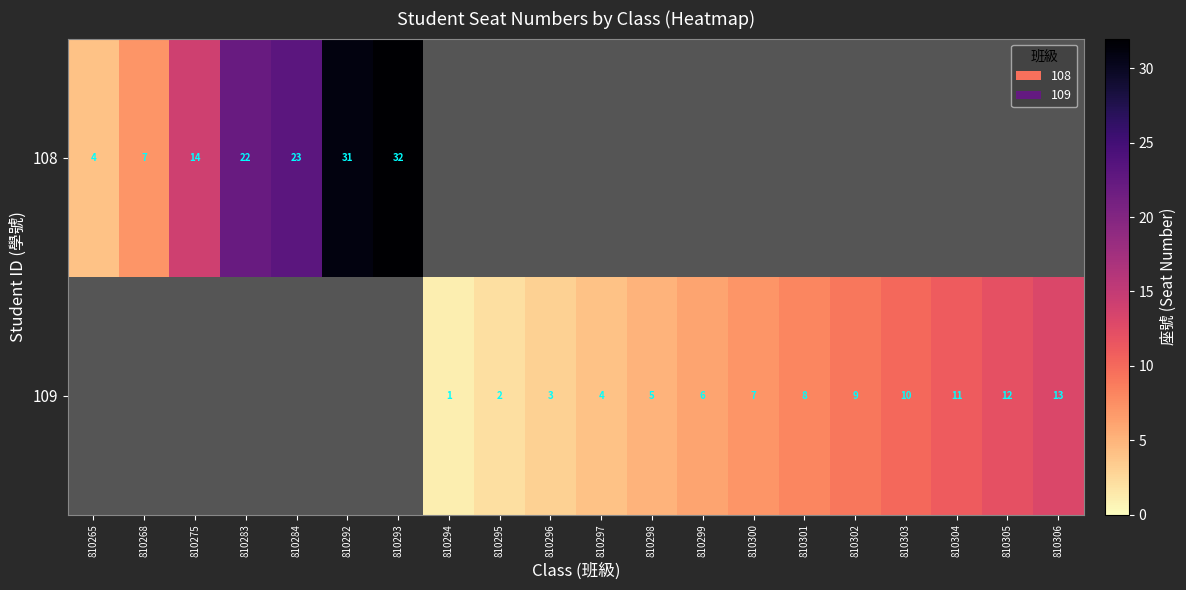

The 109 series shows 4 at 810301. True or false?

False